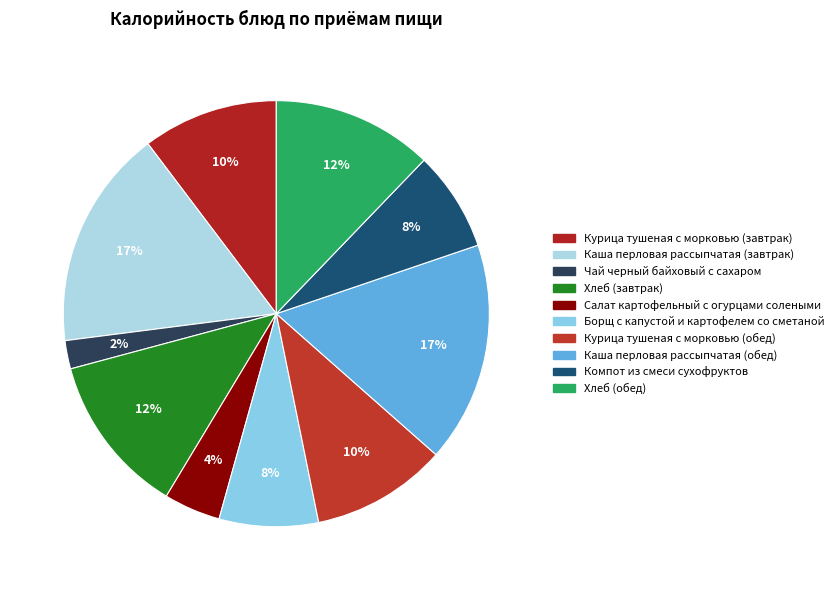

Rank the categories by value from lowest to highest.

Чай черный байховый с сахаром, Салат картофельный с огурцами солеными, Борщ с капустой и картофелем со сметаной, Компот из смеси сухофруктов, Курица тушеная с морковью (завтрак), Курица тушеная с морковью (обед), Хлеб (завтрак), Хлеб (обед), Каша перловая рассыпчатая (завтрак), Каша перловая рассыпчатая (обед)